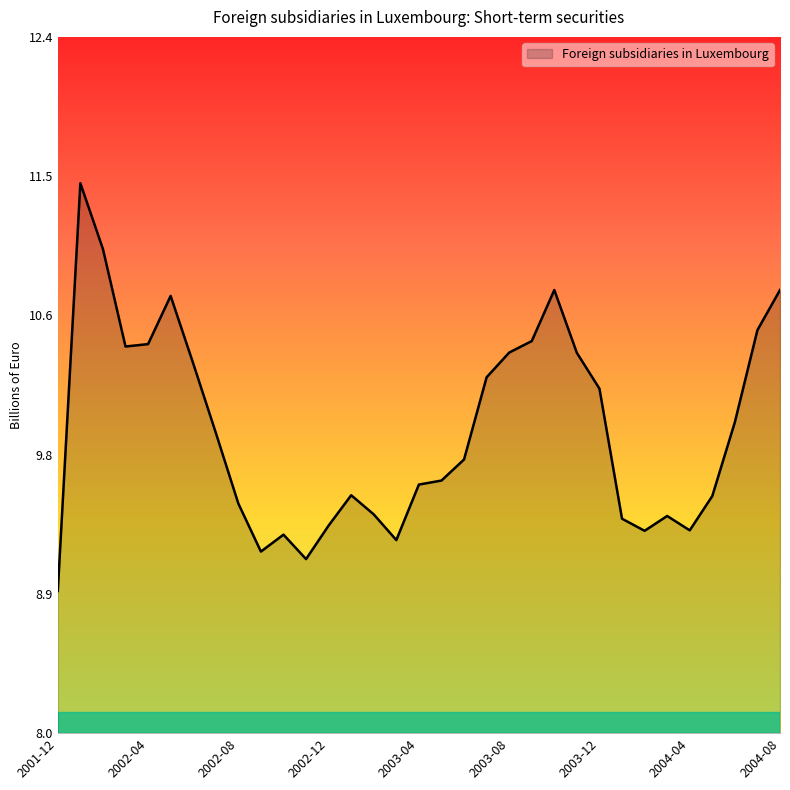

What is the difference between the maximum and minimum values?

2.6